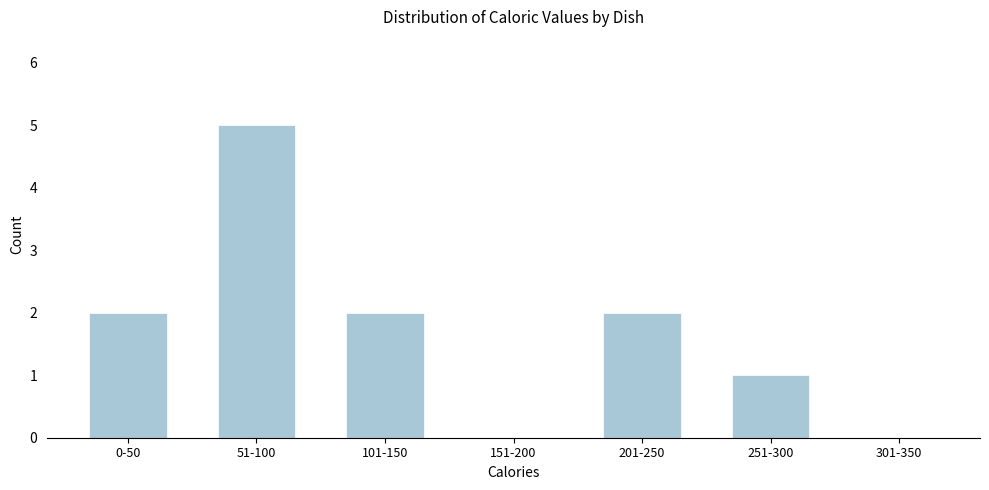

Reading left to right, extract all data points from this chart.

0-50=2	51-100=5	101-150=2	151-200=0	201-250=2	251-300=1	301-350=0